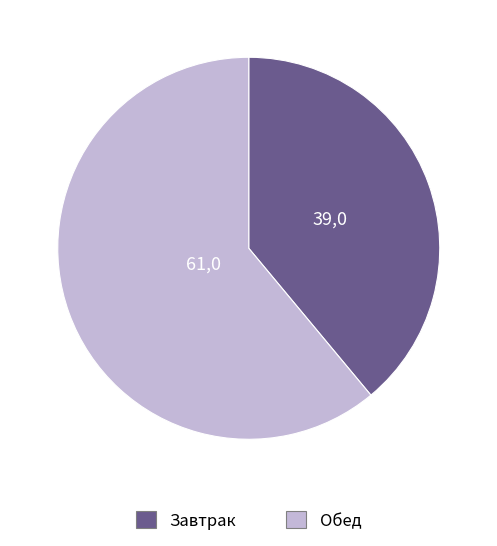

What is the ratio of the value at Завтрак to the value at Обед?

0.6